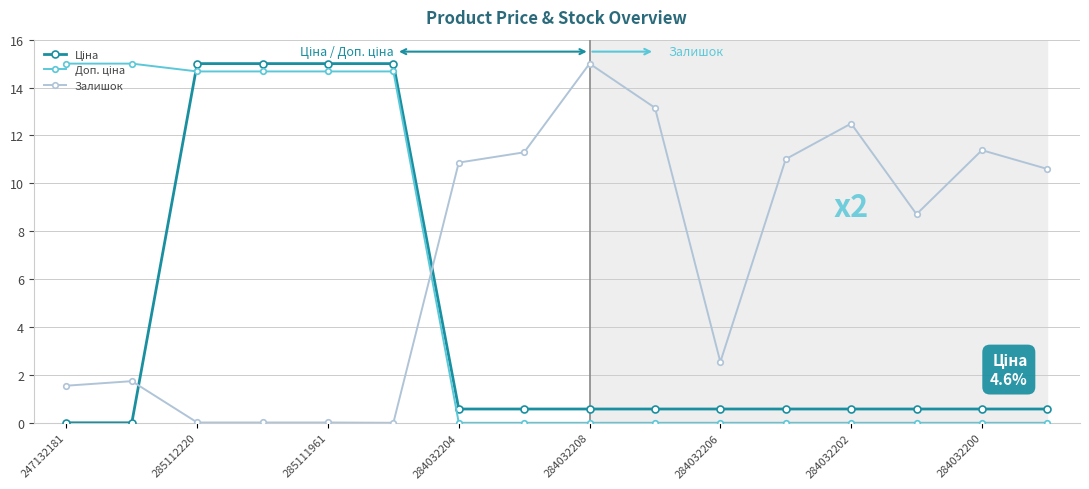

Which series has the largest total across all categories?

Залишок